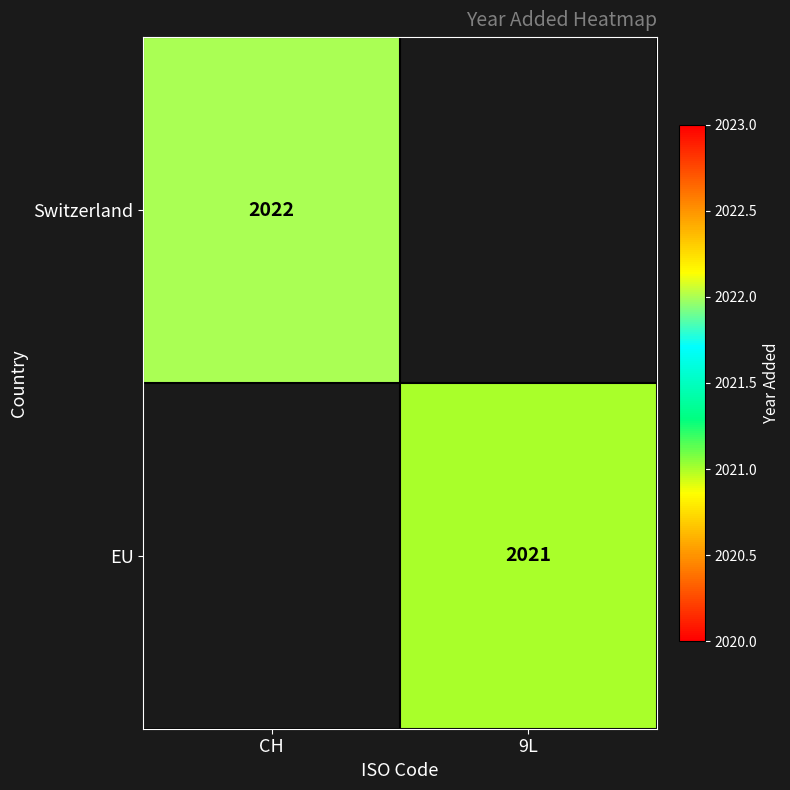

The Switzerland series shows 2022 at CH. True or false?

True